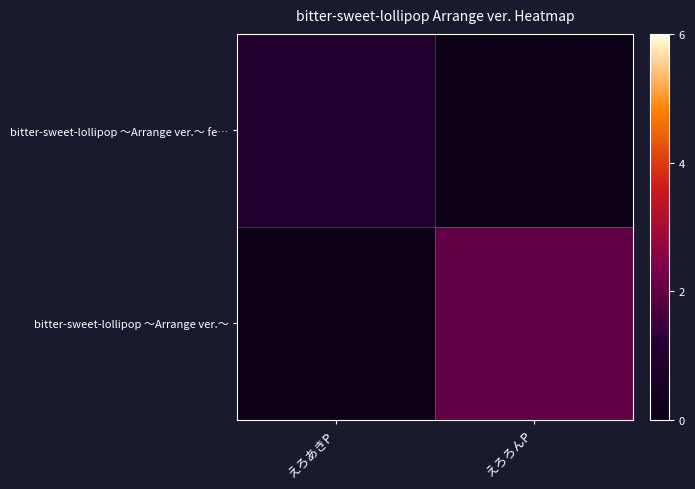

Count the number of categories in the chart.

2